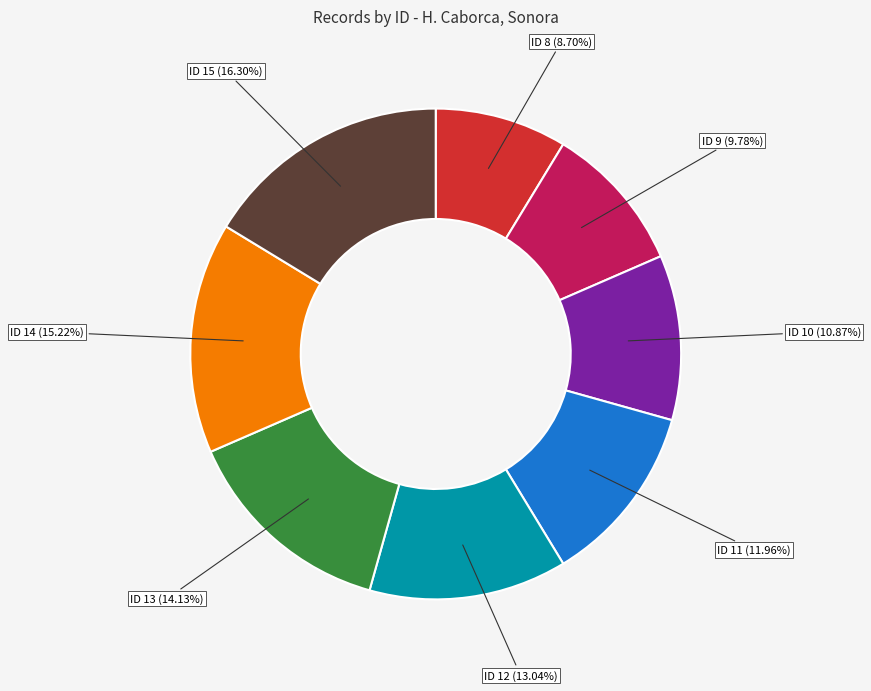

What percentage do ID 11 and ID 9 together represent?

21.7%